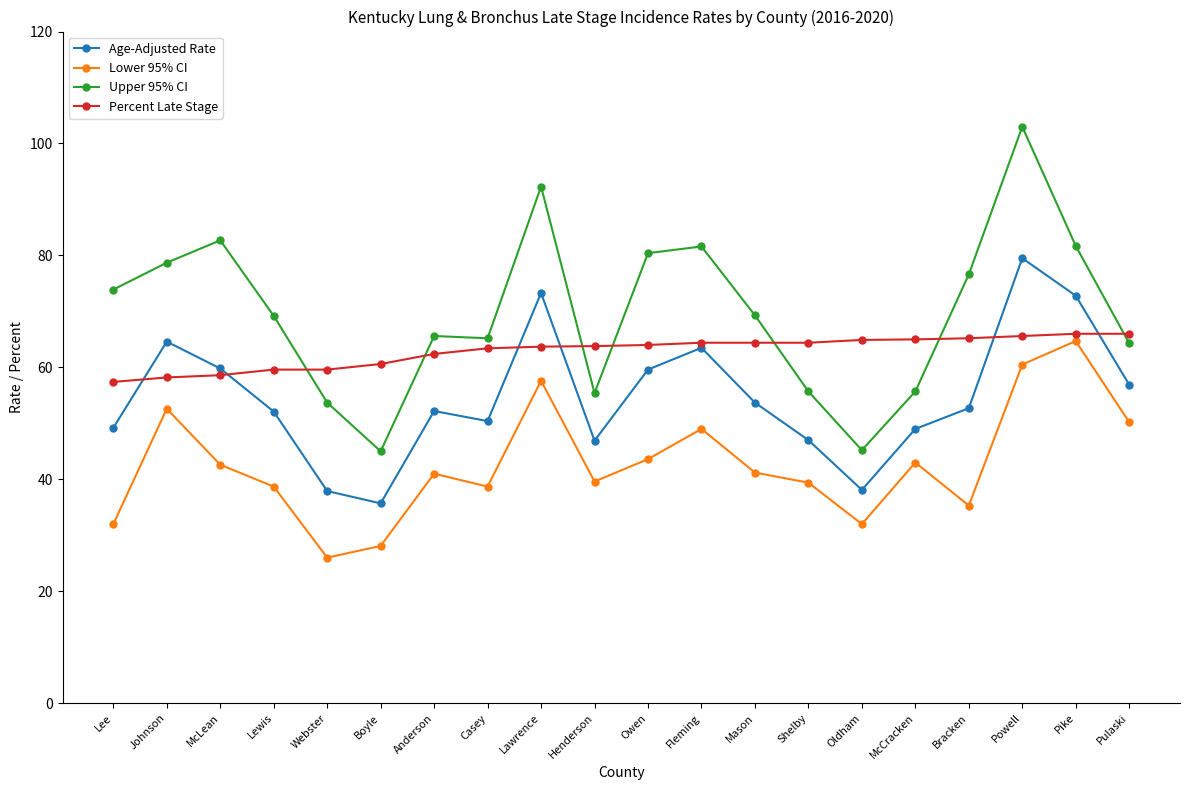

What are all the series names shown in the legend?

Age-Adjusted Rate, Lower 95% CI, Upper 95% CI, Percent Late Stage